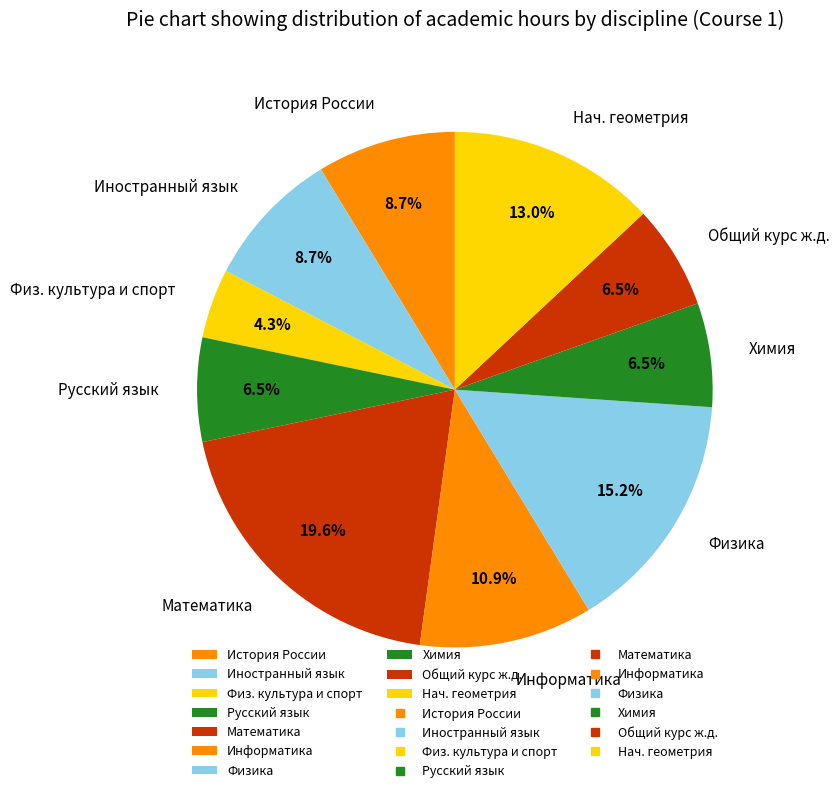

Does any single category account for the majority?

No